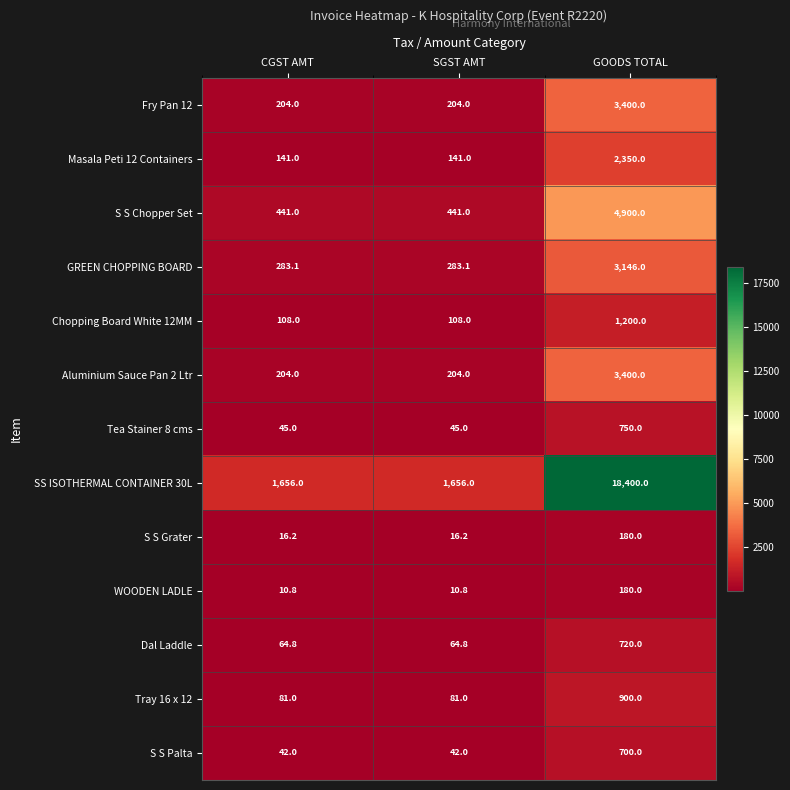

Count the Chopping Board White 12MM values in the range 108 to 1200.

3